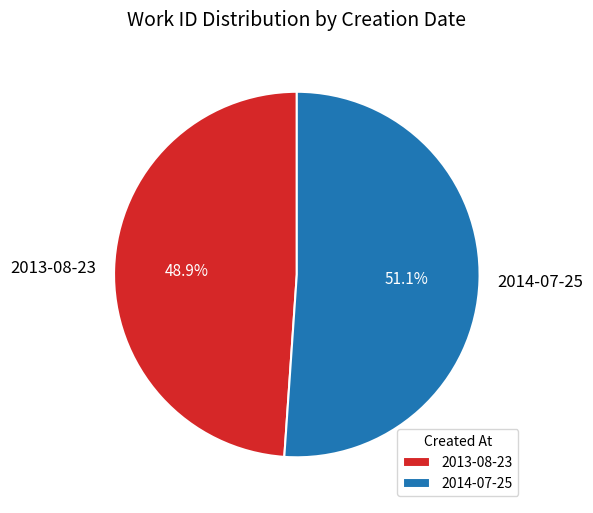

Is there a majority slice in this chart?

Yes